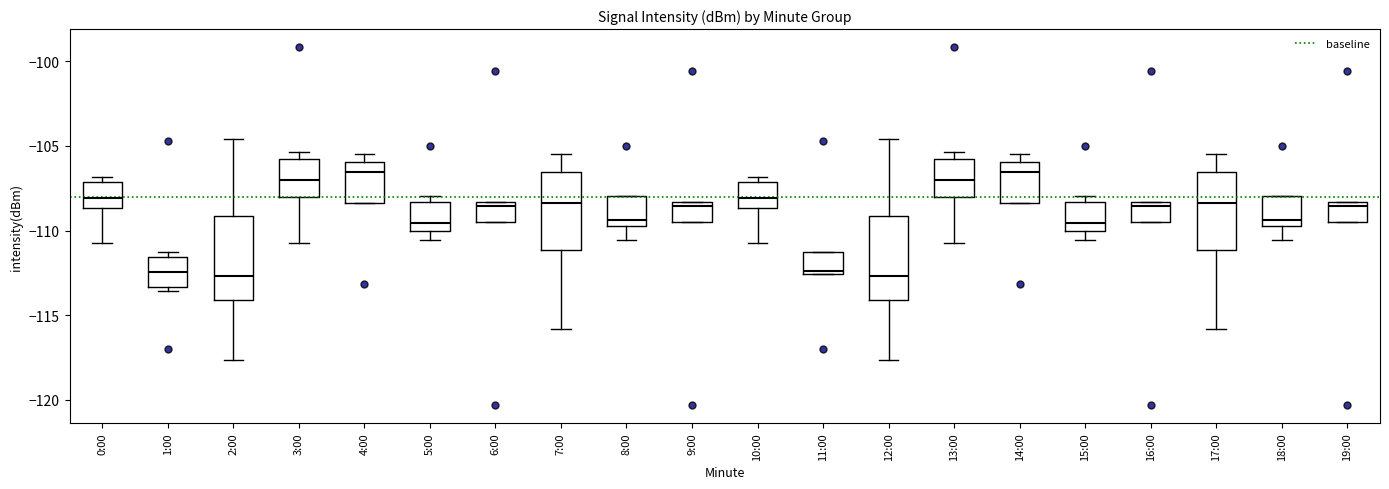

Reading left to right, transcribe this box plot: for each box, give where its median line is, the range the box spans, and where its two whiskers end, as read against the y-axis. The values are not printed on the chart, so give them approximately, as read against the axis.

0:00: median -108.0, box -108.5 to -107.0, whiskers -110.5 to -107.0 (just above the box's upper edge)
1:00: median -112.5, box -113.5 to -111.5, whiskers -113.5 (just below the box's lower edge) to -111.5 (just above the box's upper edge)
2:00: median -112.5, box -114.0 to -109.0, whiskers -117.5 to -104.5
3:00: median -107.0, box -108.0 to -106.0, whiskers -110.5 to -105.5
4:00: median -106.5, box -108.5 to -106.0, whiskers -108.5 to -105.5
5:00: median -109.5, box -110.0 to -108.5, whiskers -110.5 to -108.0
6:00: median -108.5 (just below the box's upper edge), box -109.5 to -108.5, whiskers -109.5 to -108.5
7:00: median -108.5, box -111.0 to -106.5, whiskers -116.0 to -105.5
8:00: median -109.5 (just above the box's lower edge), box -109.5 to -108.0, whiskers -110.5 to -108.0
9:00: median -108.5 (just below the box's upper edge), box -109.5 to -108.5, whiskers -109.5 to -108.5
10:00: median -108.0, box -108.5 to -107.0, whiskers -110.5 to -107.0 (just above the box's upper edge)
11:00: median -112.5 (just above the box's lower edge), box -112.5 to -111.5, whiskers -112.5 to -111.5
12:00: median -112.5, box -114.0 to -109.0, whiskers -117.5 to -104.5
13:00: median -107.0, box -108.0 to -106.0, whiskers -110.5 to -105.5
14:00: median -106.5, box -108.5 to -106.0, whiskers -108.5 to -105.5
15:00: median -109.5, box -110.0 to -108.5, whiskers -110.5 to -108.0
16:00: median -108.5 (just below the box's upper edge), box -109.5 to -108.5, whiskers -109.5 to -108.5
17:00: median -108.5, box -111.0 to -106.5, whiskers -116.0 to -105.5
18:00: median -109.5 (just above the box's lower edge), box -109.5 to -108.0, whiskers -110.5 to -108.0
19:00: median -108.5 (just below the box's upper edge), box -109.5 to -108.5, whiskers -109.5 to -108.5